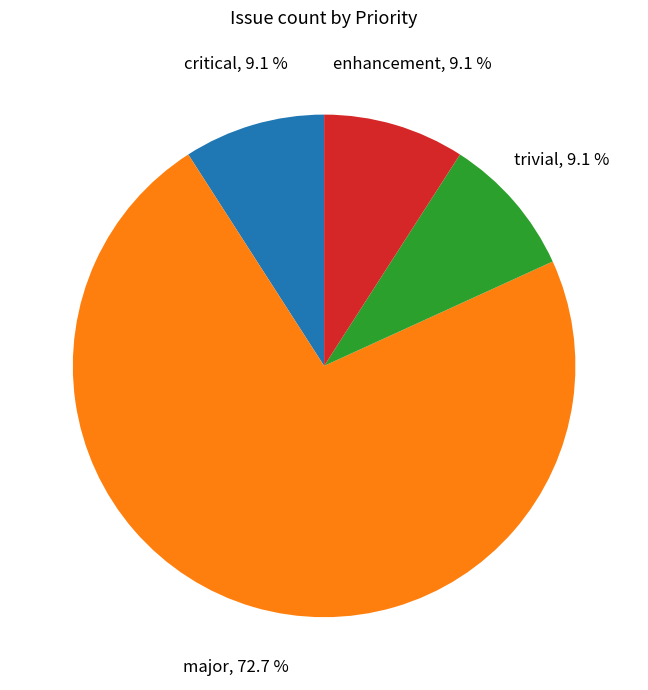

True or false: trivial accounts for 1% of the total.

False